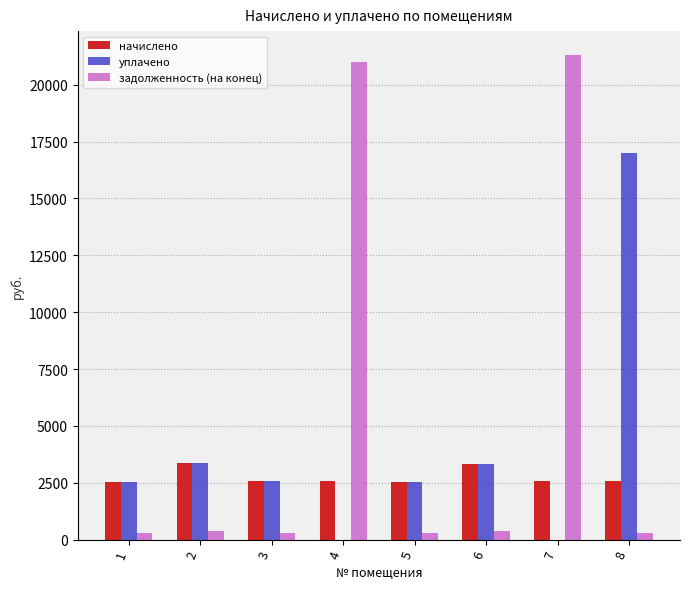

Which series has the largest total across all categories?

задолженность (на конец)